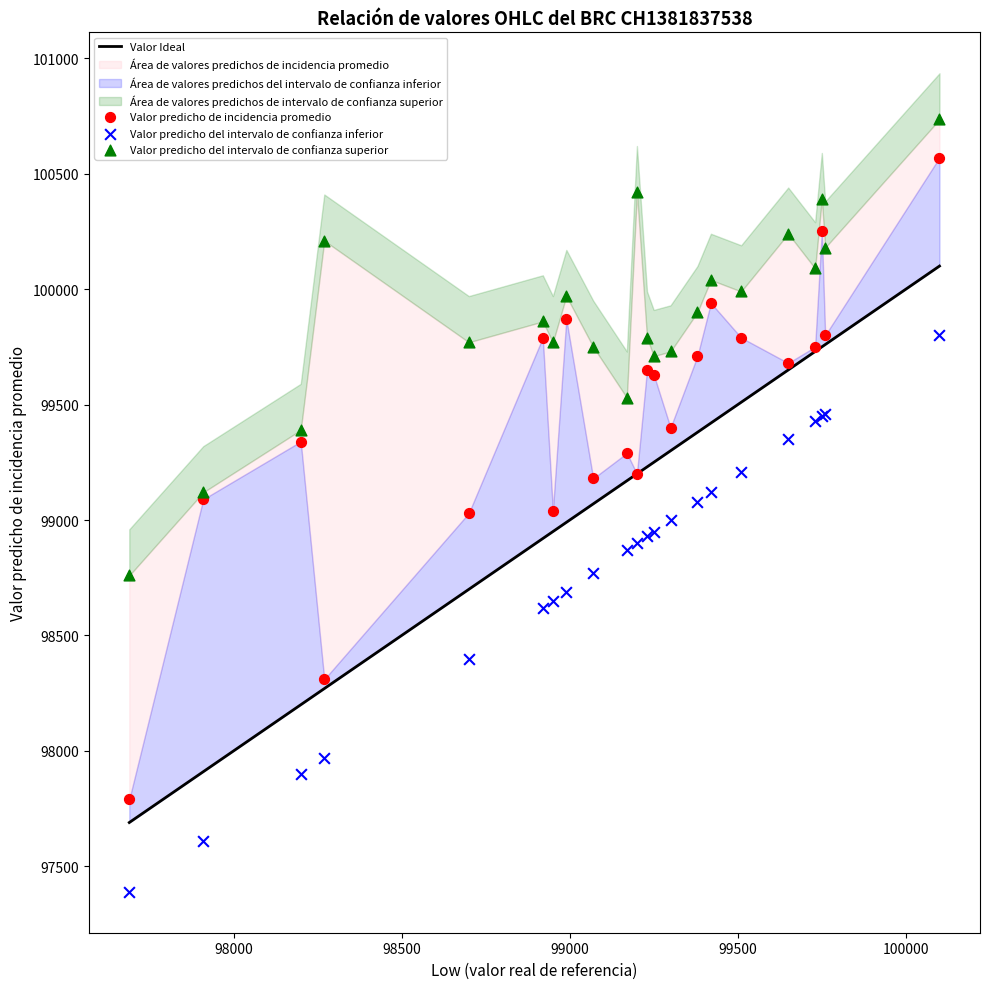

Which series contains the highest Y value?

Valor predicho del intervalo de confianza superior